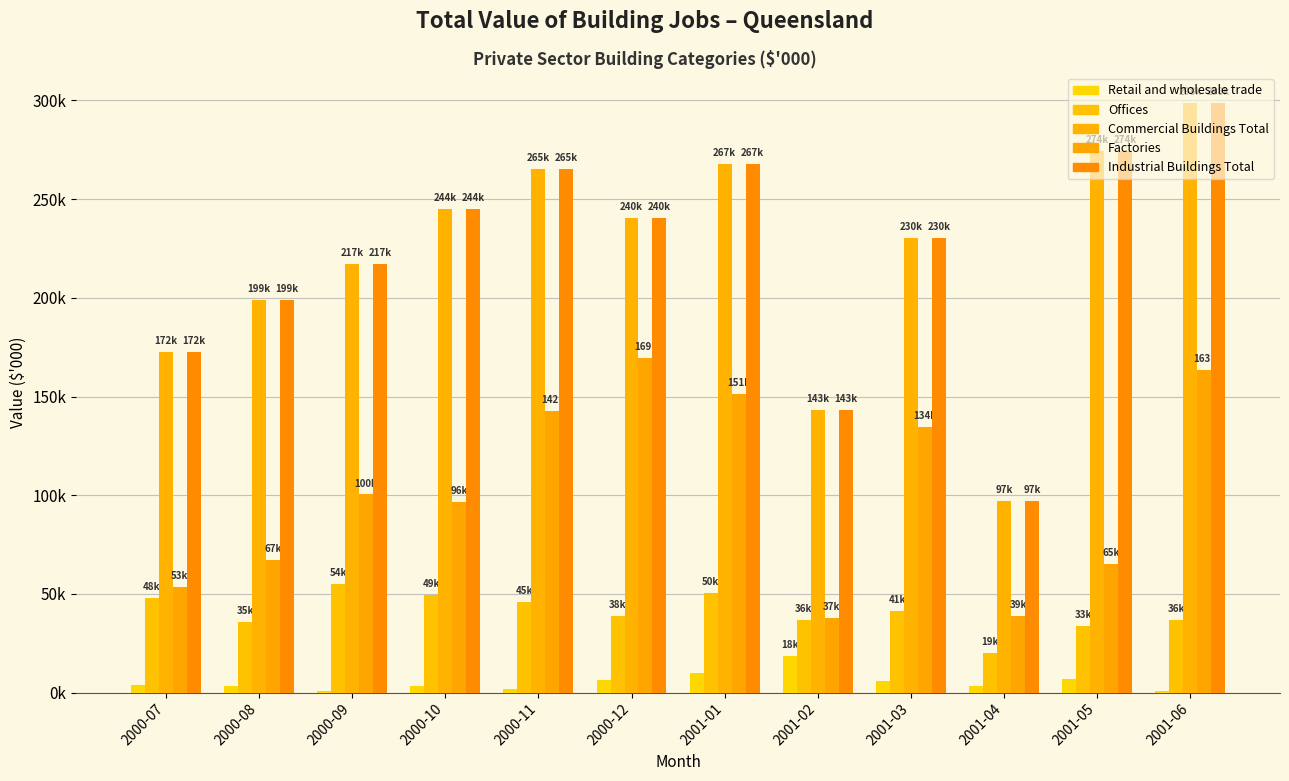

What is the difference between the Offices values at 2000-12 and 2000-11?

6940